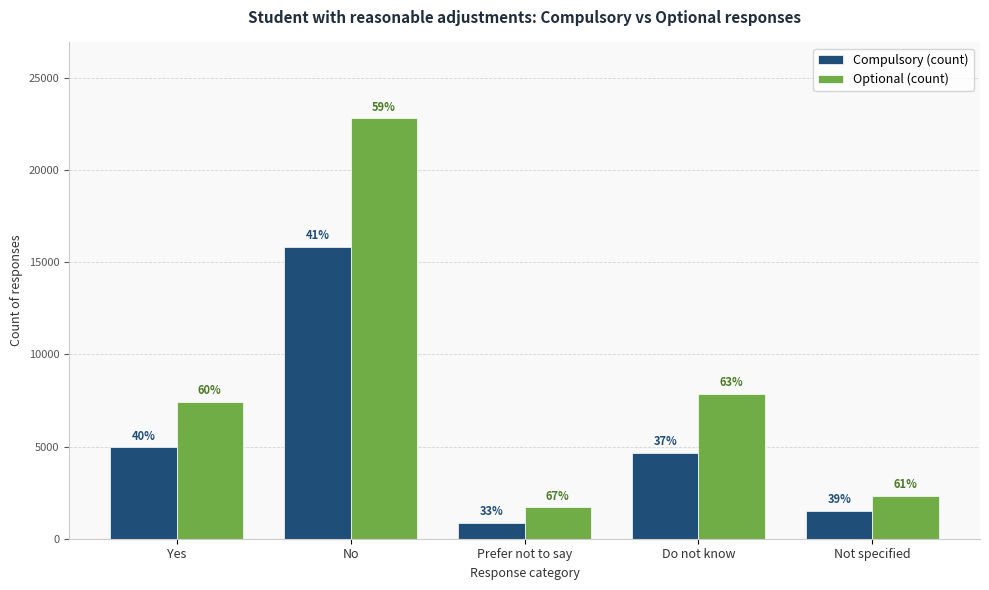

What is the maximum value shown in the chart?

22827